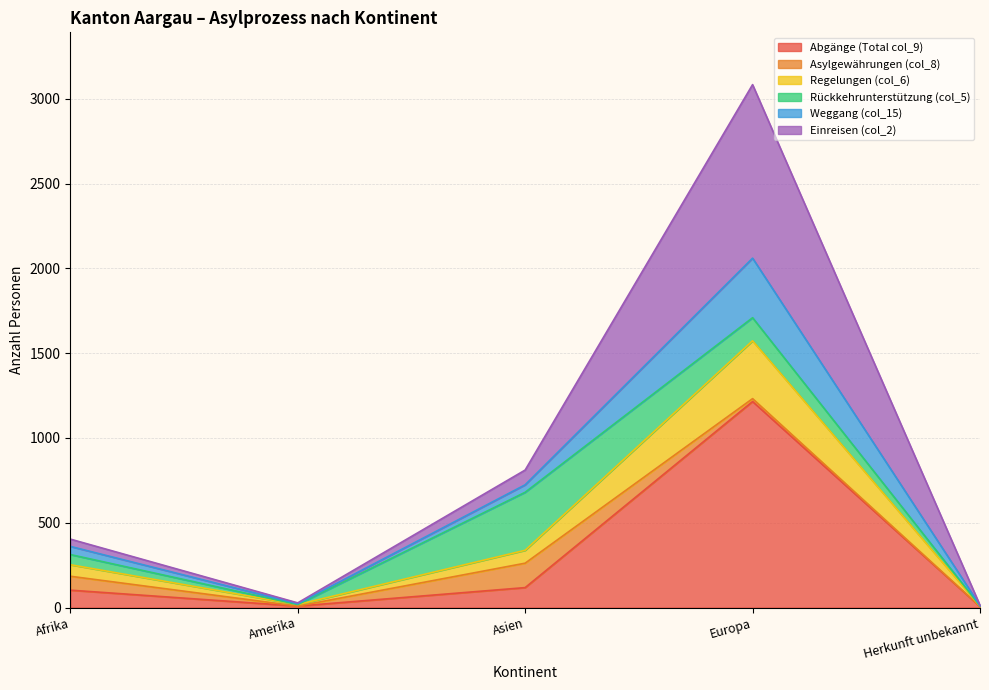

At which category does Einreisen (col_2) reach its first local peak?

Europa